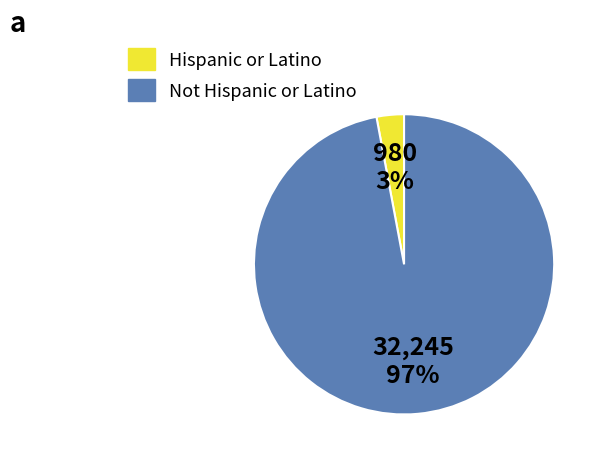

Do Not Hispanic or Latino and Hispanic or Latino together represent more than half of the pie?

Yes